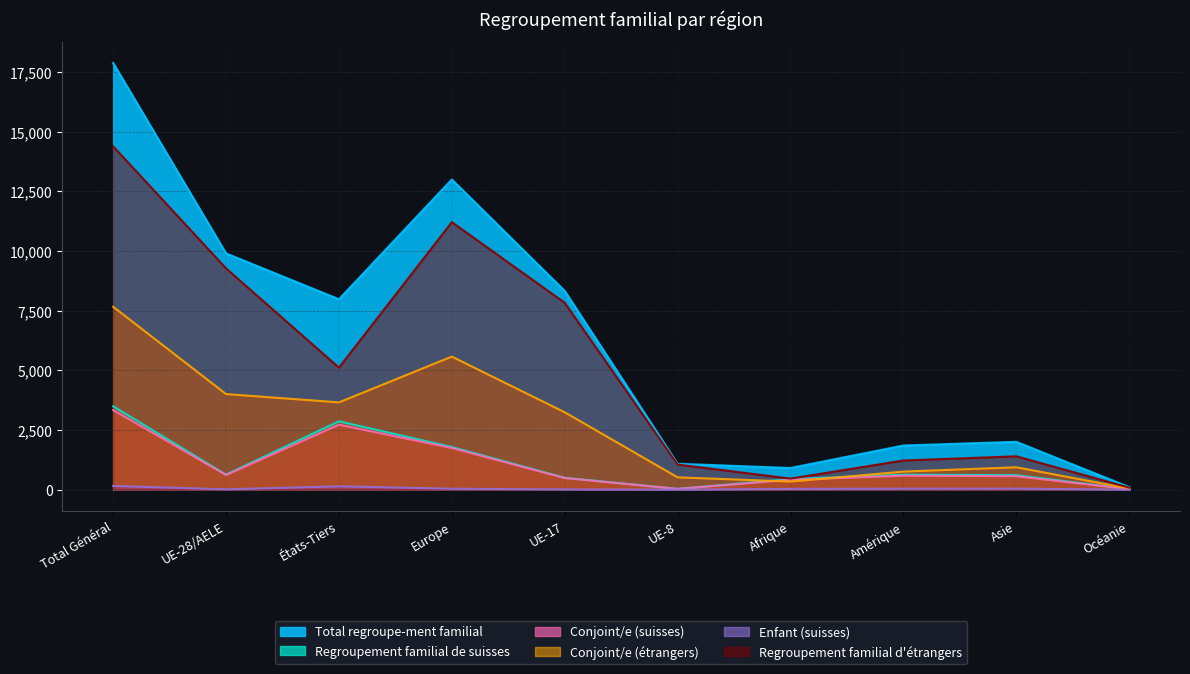

Reading left to right, what are all the values shown in this chart?

Total regroupe-ment familial: Total Général=17883	UE-28/AELE=9903	États-Tiers=7980	Europe=13000	UE-17=8329	UE-8=1086	Afrique=909	Amérique=1851	Asie=2006	Océanie=109
Regroupement familial de suisses: Total Général=3495	UE-28/AELE=629	États-Tiers=2866	Europe=1788	UE-17=498	UE-8=33	Afrique=444	Amérique=628	Asie=608	Océanie=22
Conjoint/e (suisses): Total Général=3336	UE-28/AELE=614	États-Tiers=2722	Europe=1747	UE-17=487	UE-8=33	Afrique=412	Amérique=587	Asie=563	Océanie=22
Conjoint/e (étrangers): Total Général=7666	UE-28/AELE=4007	États-Tiers=3659	Europe=5577	UE-17=3244	UE-8=517	Afrique=340	Amérique=758	Asie=939	Océanie=49
Enfant (suisses): Total Général=156	UE-28/AELE=15	États-Tiers=141	Europe=39	UE-17=11	UE-8=0	Afrique=32	Amérique=41	Asie=44	Océanie=0
Regroupement familial d'étrangers: Total Général=14388	UE-28/AELE=9274	États-Tiers=5114	Europe=11212	UE-17=7831	UE-8=1053	Afrique=465	Amérique=1223	Asie=1398	Océanie=87